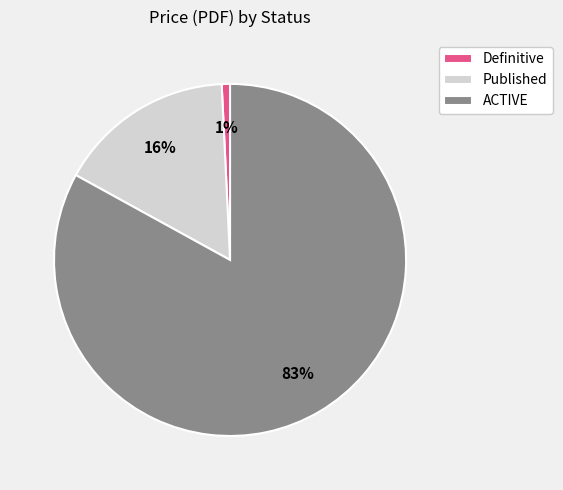

Which has a higher value, ACTIVE or Published?

ACTIVE